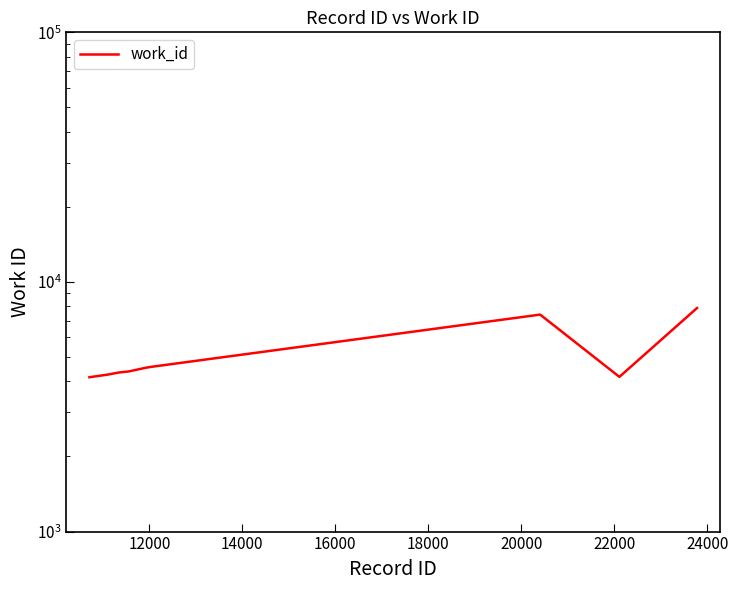

Reading left to right, what are all the values shown in this chart?

4153	4253	4339	4360	4382	4532	4569	7400	4167	7864